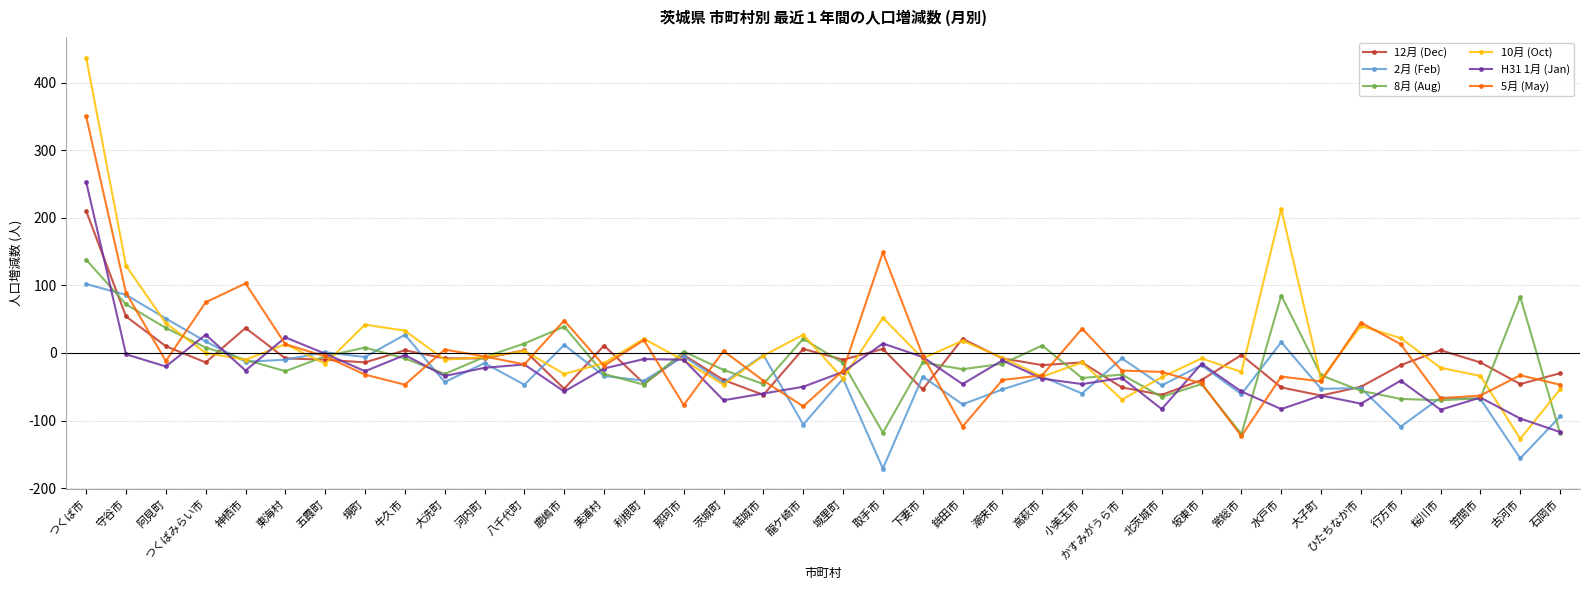

At which category does the chart reach its peak across all series?

つくば市